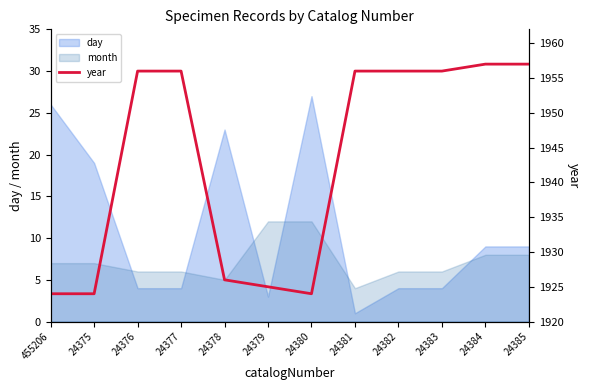

The chart shows a value of 1924 at 455206. True or false?

True